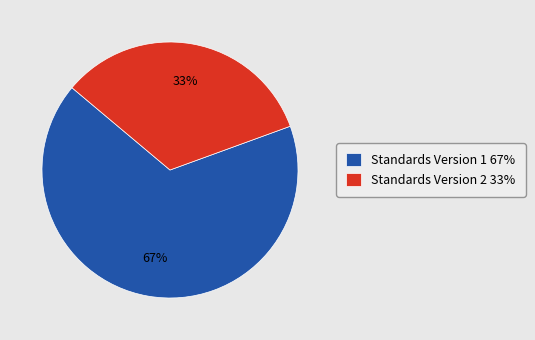

Which slice is the largest?

Standards Version 1